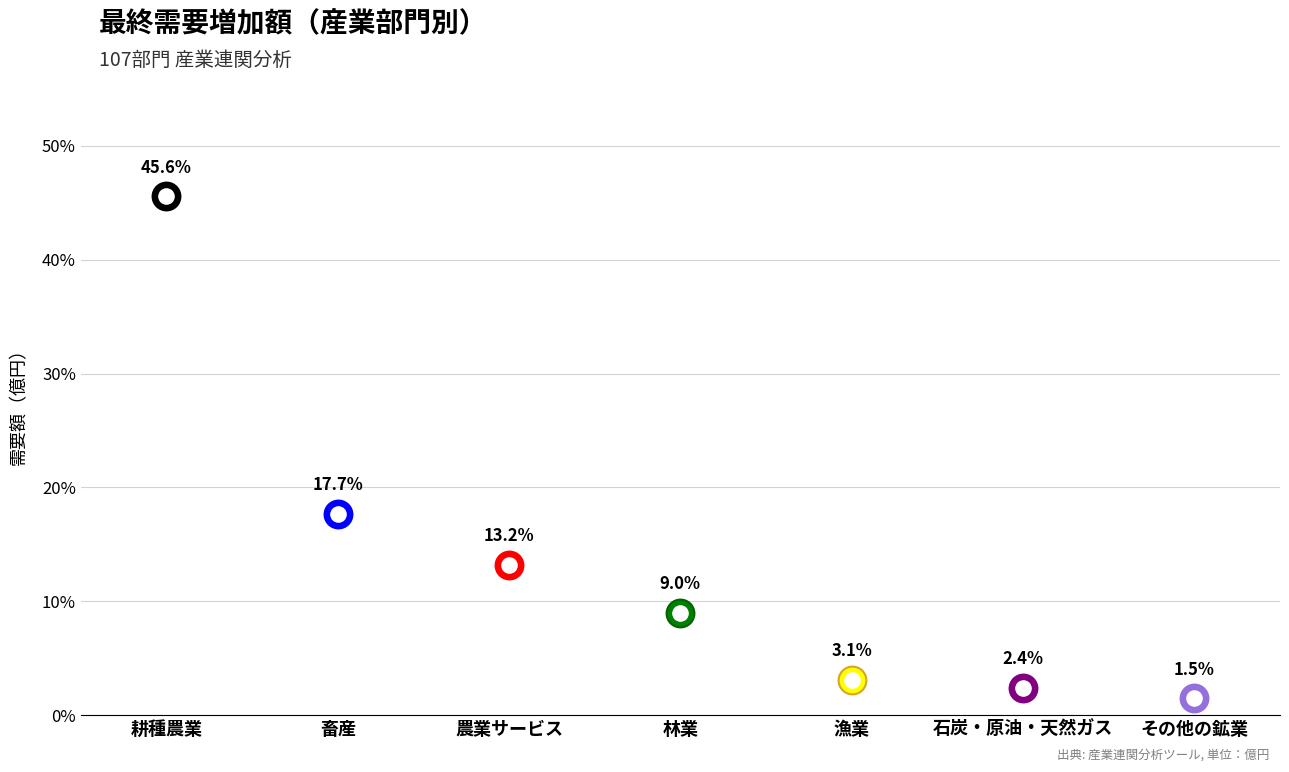

What is the change in value from 耕種農業 to 農業サービス?

-32.4